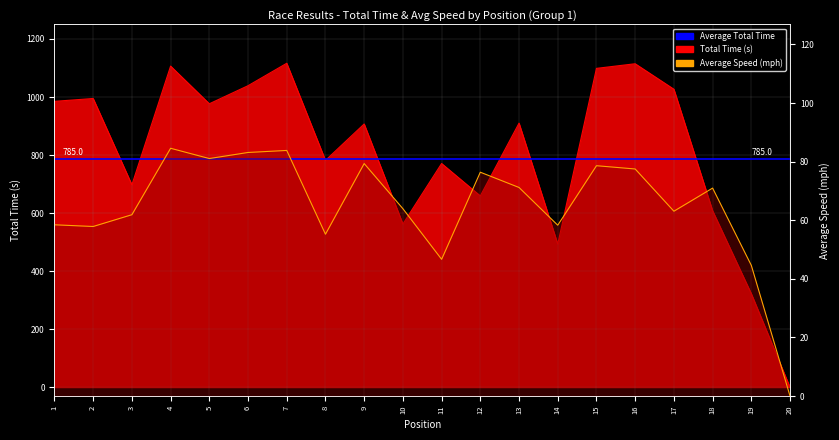

Which category has the lowest value in the Total Time series?

20